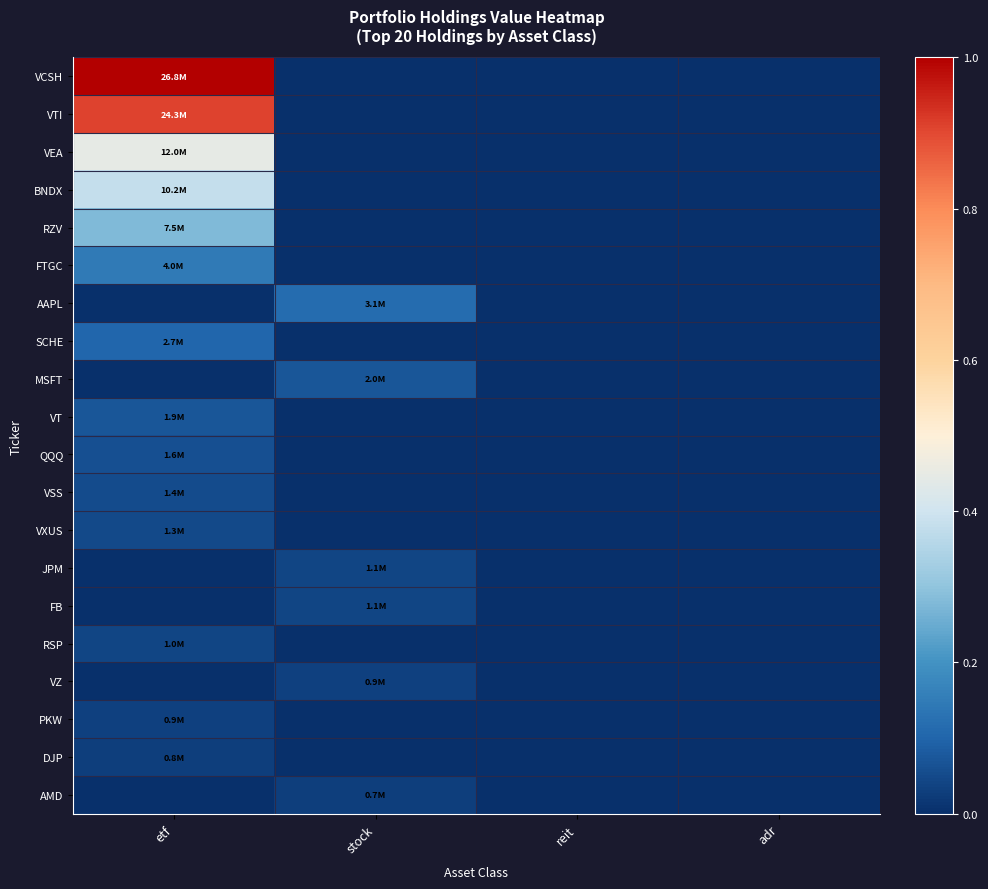

Count the number of categories in the chart.

4